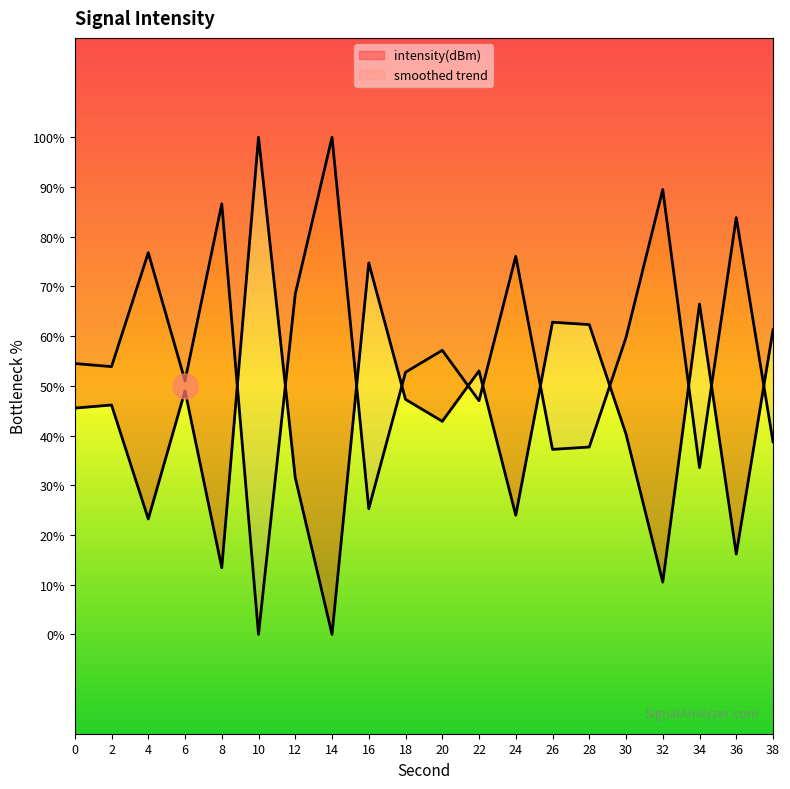

Reading left to right, transcribe all the data shown in this chart.

-130.5	-130.4	-136.1	-129.7	-138.6	-116.9	-134.0	-141.9	-123.2	-130.1	-131.2	-128.7	-135.9	-126.2	-126.3	-131.8	-139.3	-125.3	-137.9	-126.6